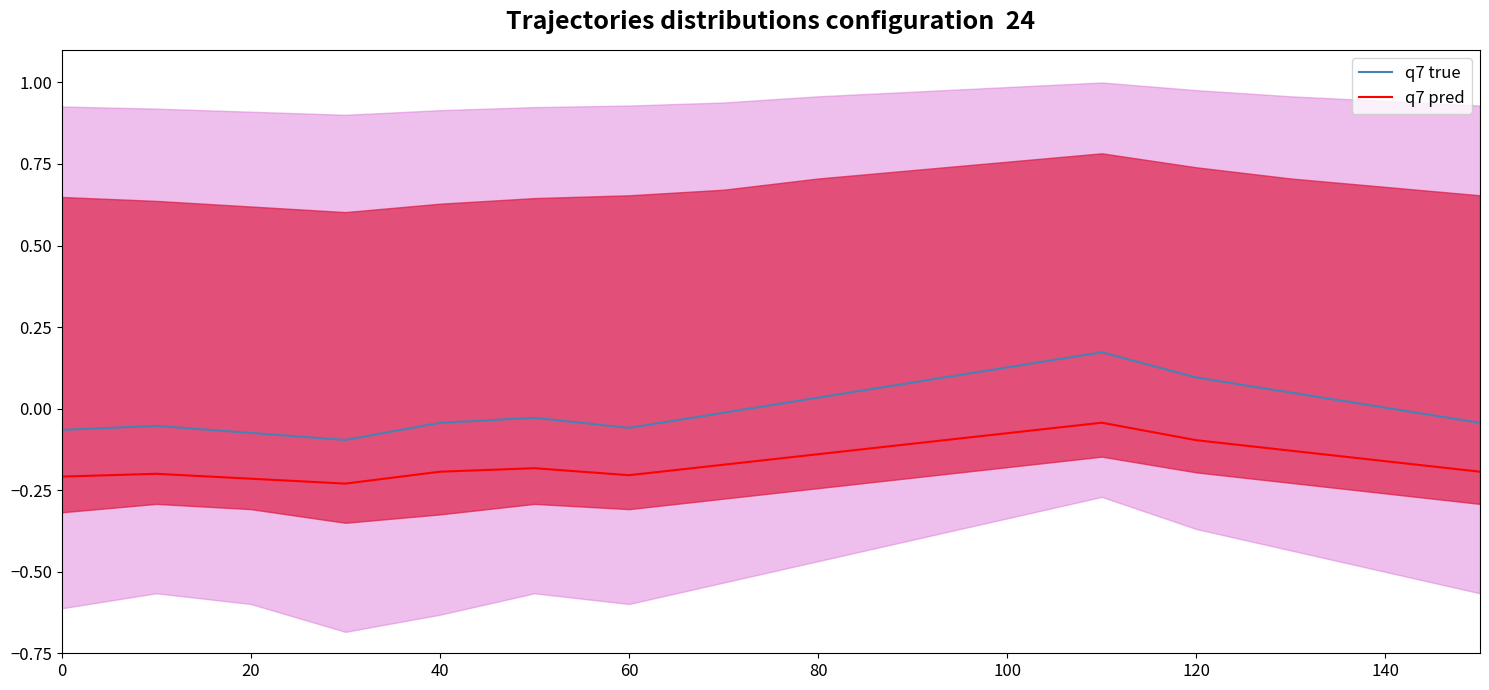

At how many categories does at least one series exceed 0?

7